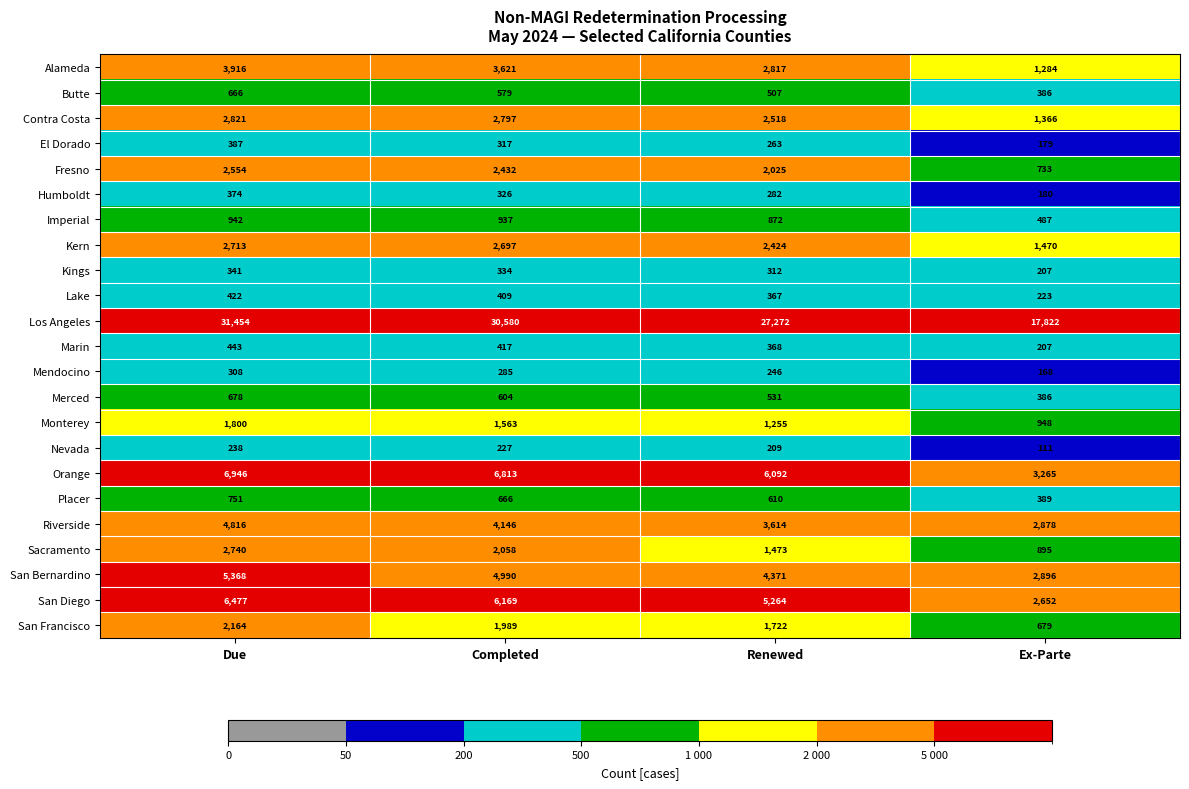

At how many categories does at least one series exceed 31020?

1